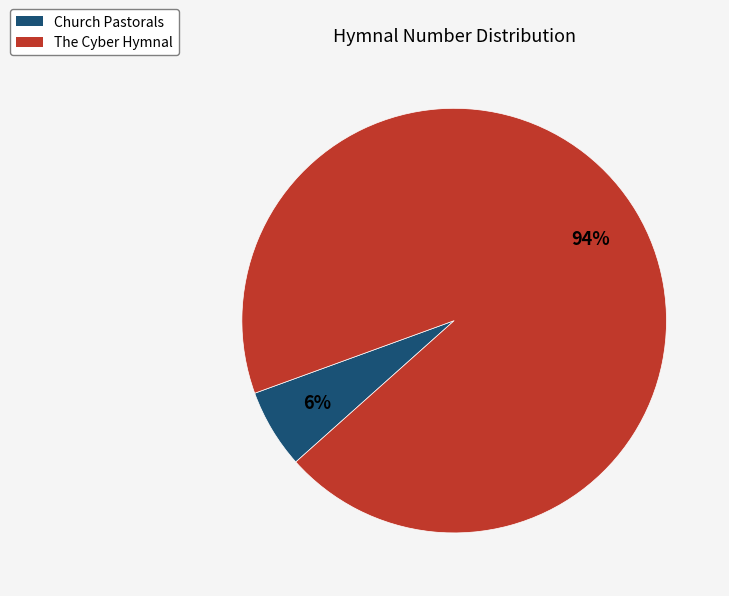

To the nearest percent, what percentage of the pie is The Cyber Hymnal?

94%